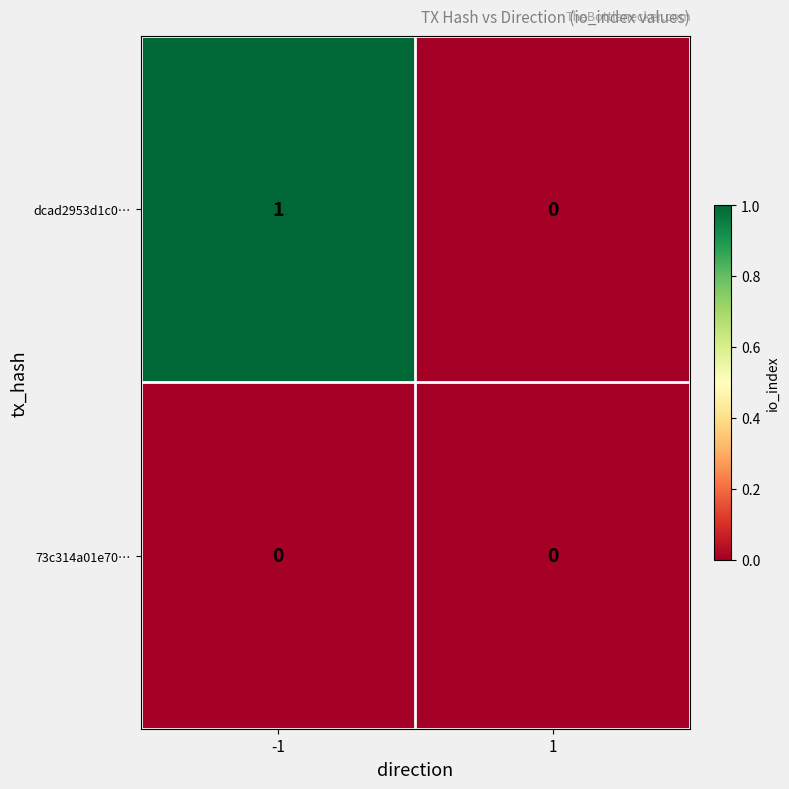

Reading right to left, what are all the values shown in this chart?

dcad2953d1c0…: 1=0	-1=1
73c314a01e70…: 1=0	-1=0